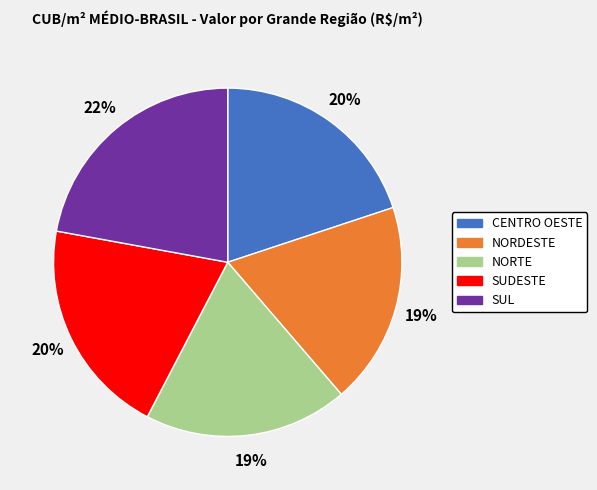

Does CENTRO OESTE represent more than half of the total?

No